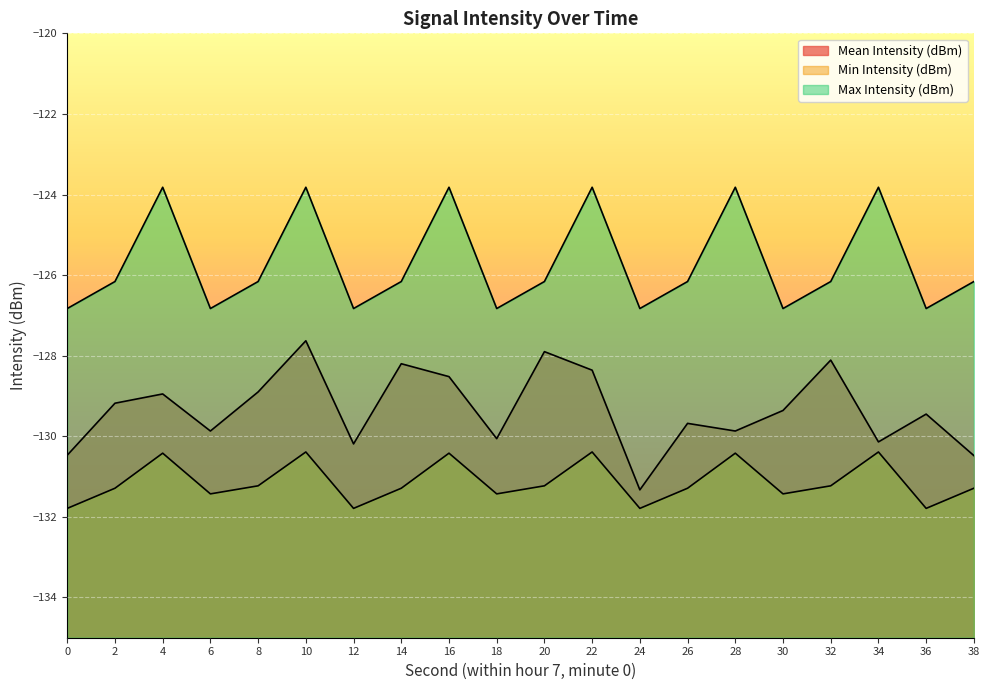

What is the total value across all series at 14?

-385.6